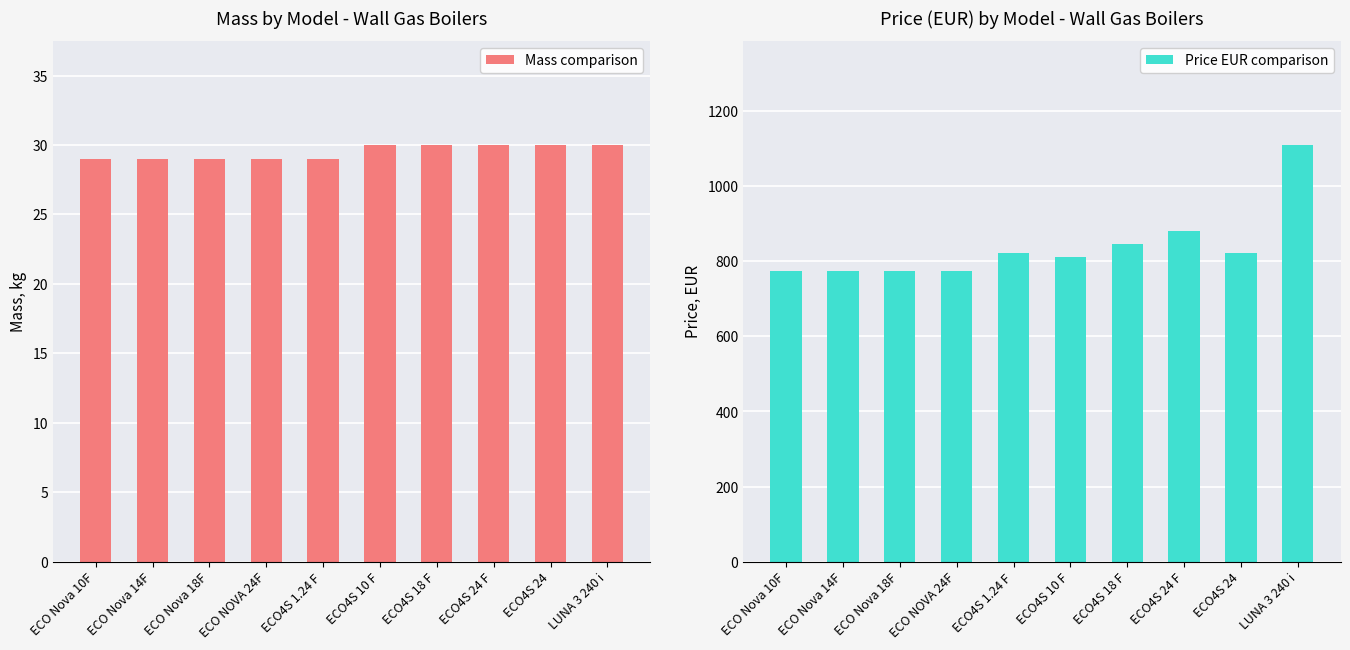

Between ECO Nova 18F and ECO4S 1.24 F, which series saw the biggest shift?

Price EUR comparison